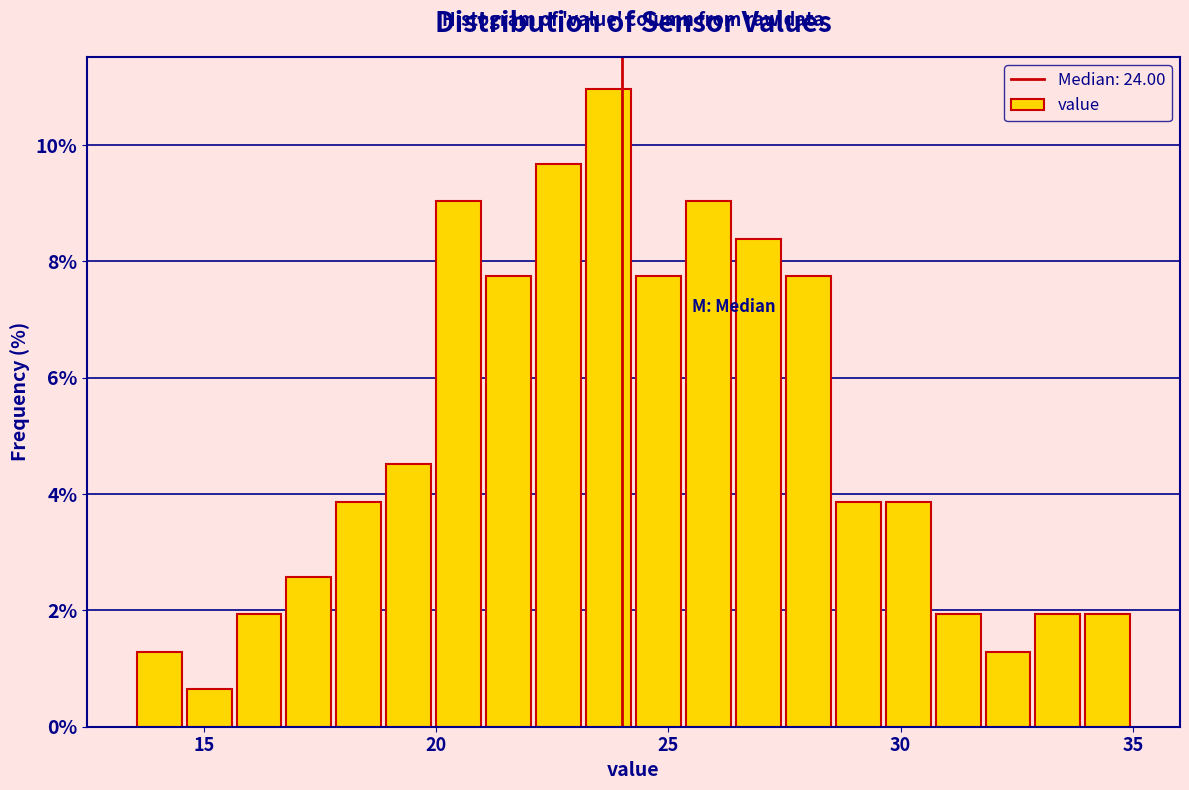

Around what value on the x-axis is the tallest bar? Give the approximate position of its centre, as read against the axis.

23.5